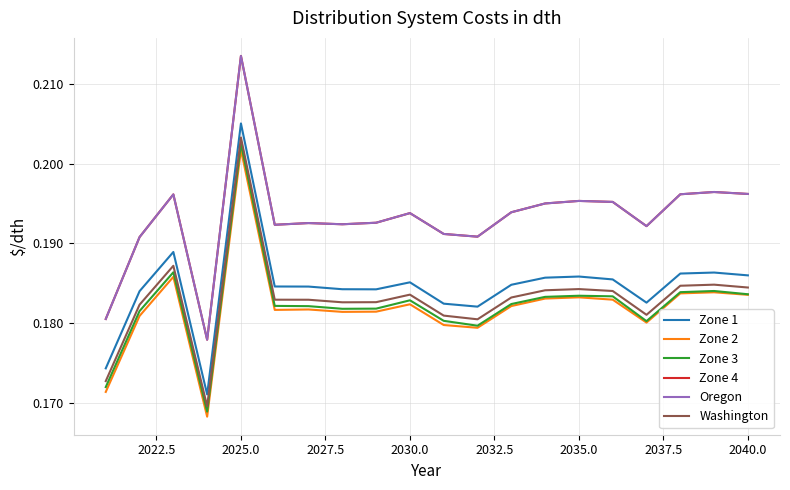

At how many categories does at least one series exceed 0?

20